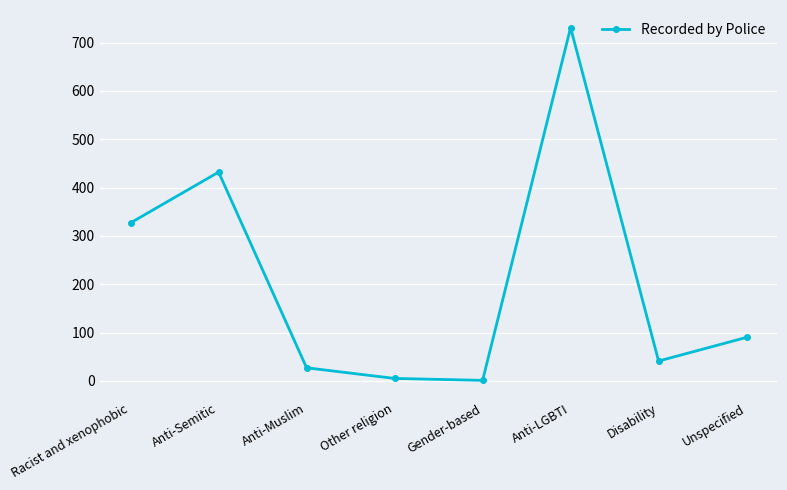

Does the chart have visible grid lines?

Yes